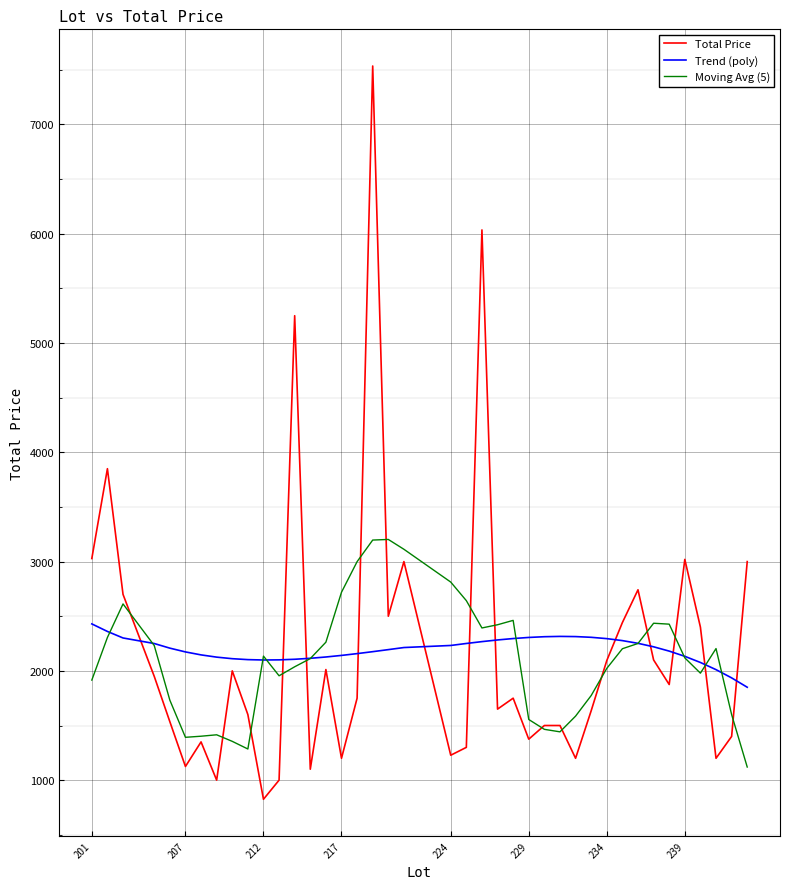

How many intersections are there between Trend (poly) and Total Price?

12